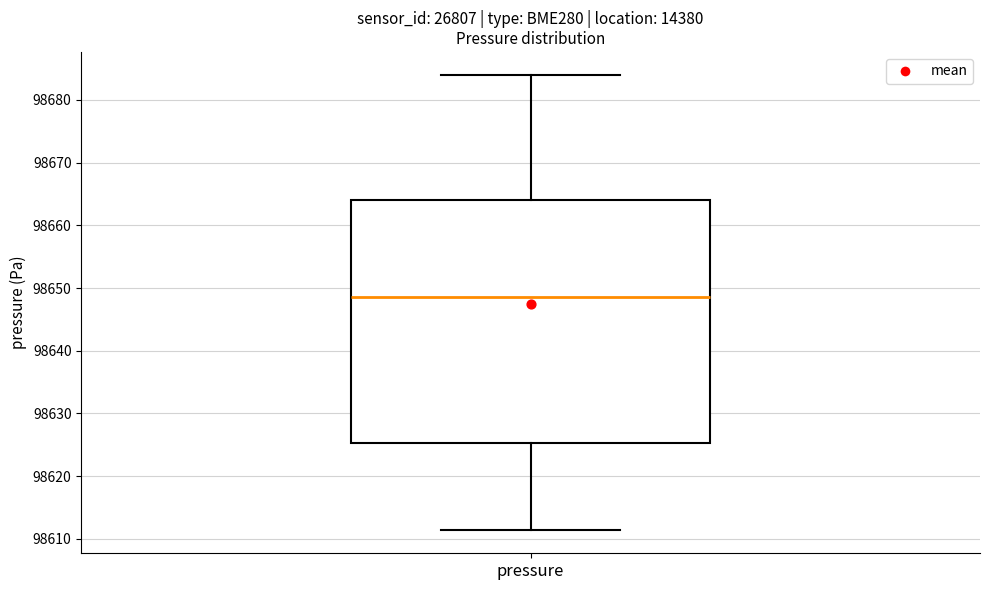

Transcribe this box plot: give where the median line is, the range the box spans, and where the two whiskers end, as read against the y-axis. The values are not printed on the chart, so give them approximately, as read against the axis.

median 98649, box 98625 to 98664, whiskers 98611 to 98684